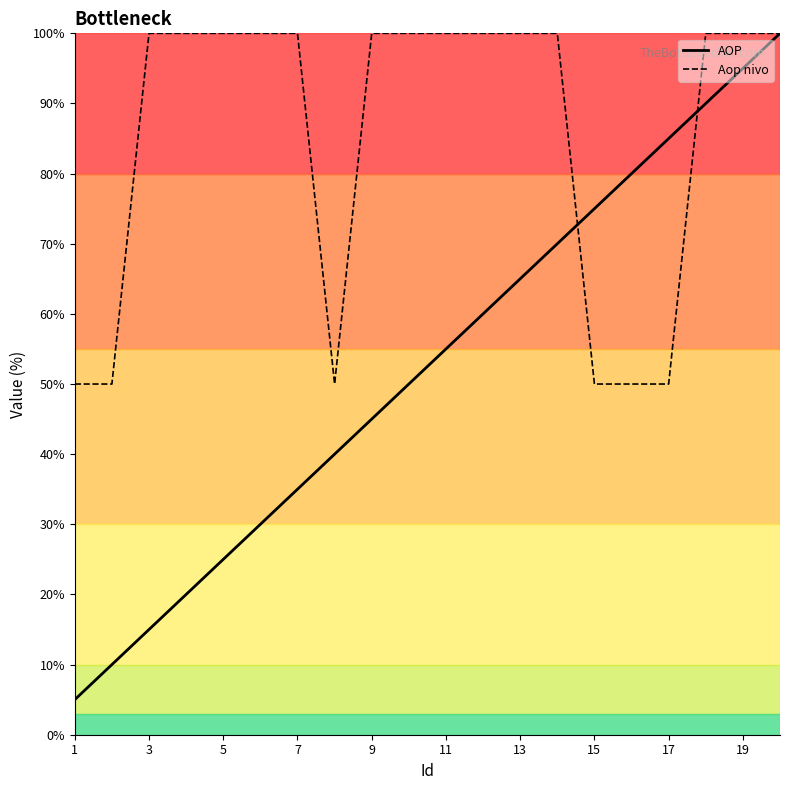

What is the minimum value shown in the chart?

5.0